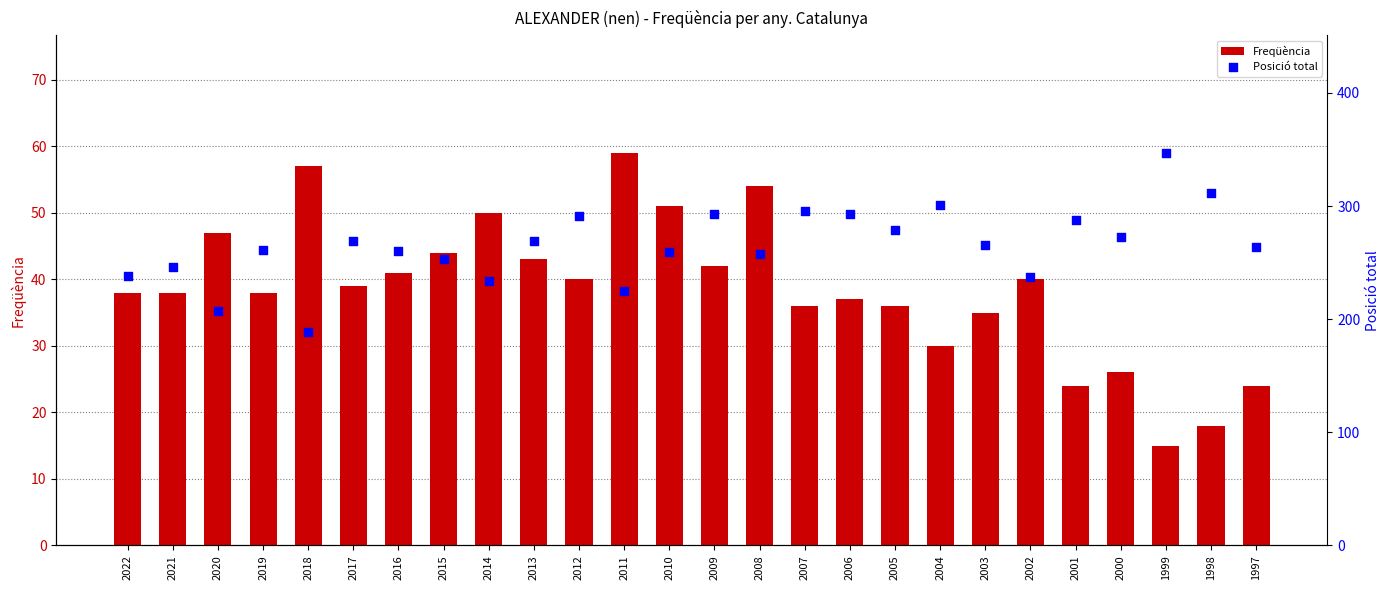

At how many categories does at least one series exceed 178?

26